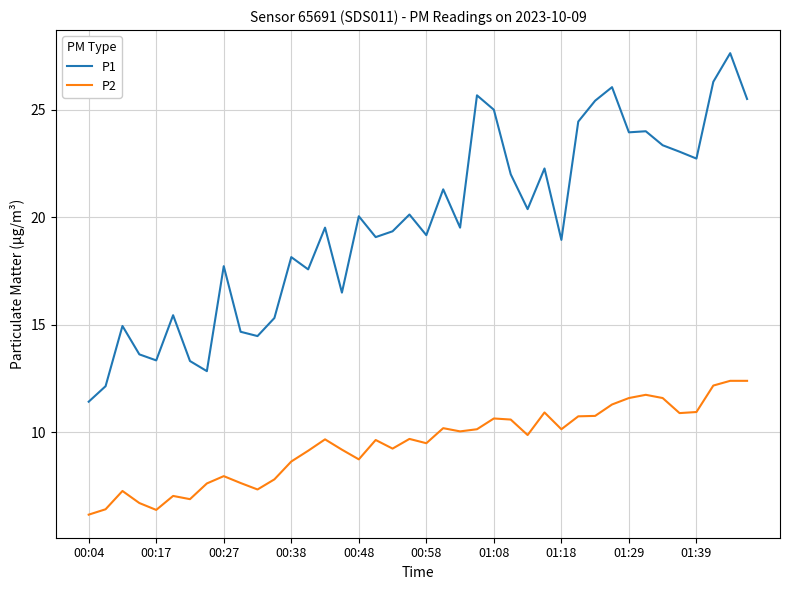

How many series are shown in this chart?

2